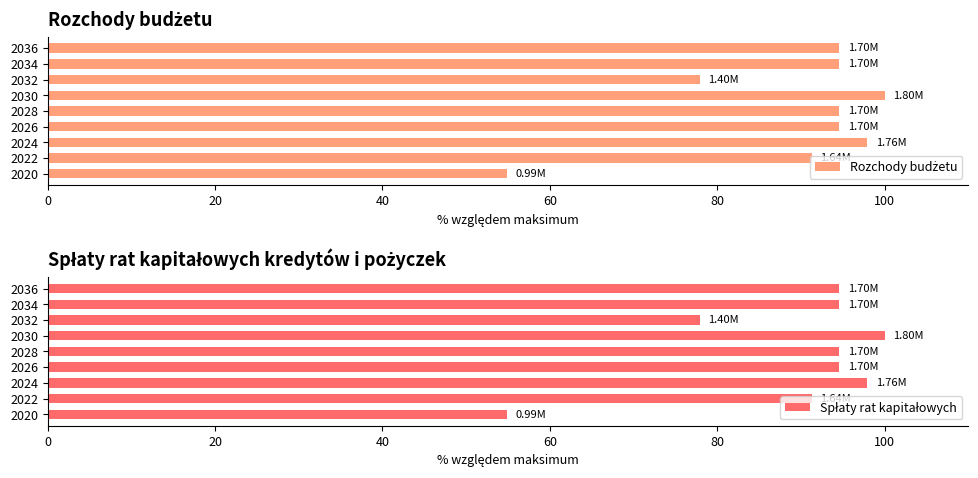

What is the total value across all series at 2030?

200.0